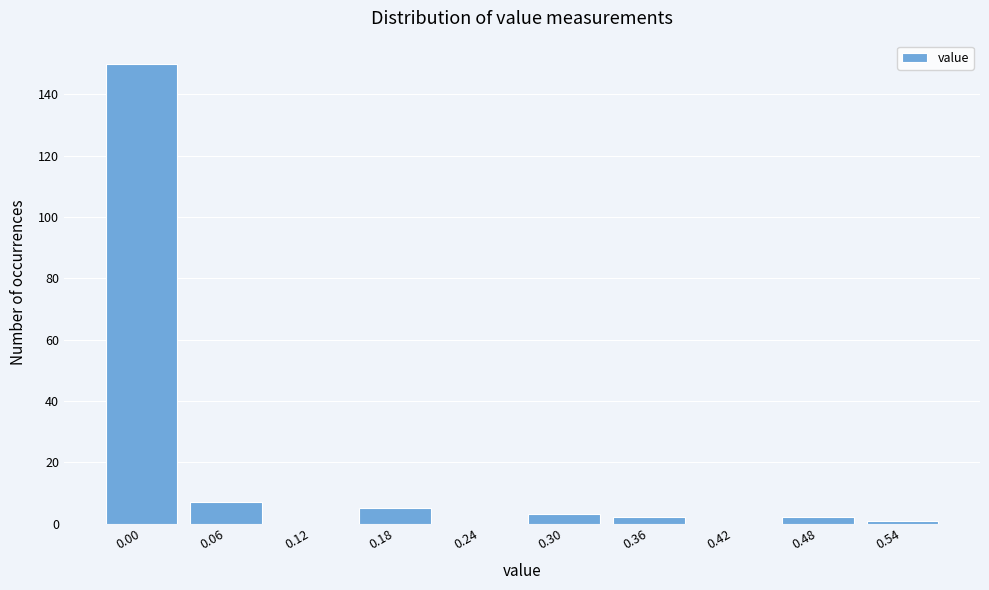

Reading right to left, extract all data points from this chart.

0.54=1	0.48=2	0.42=0	0.36=2	0.30=3	0.24=0	0.18=5	0.12=0	0.06=7	0.00=150